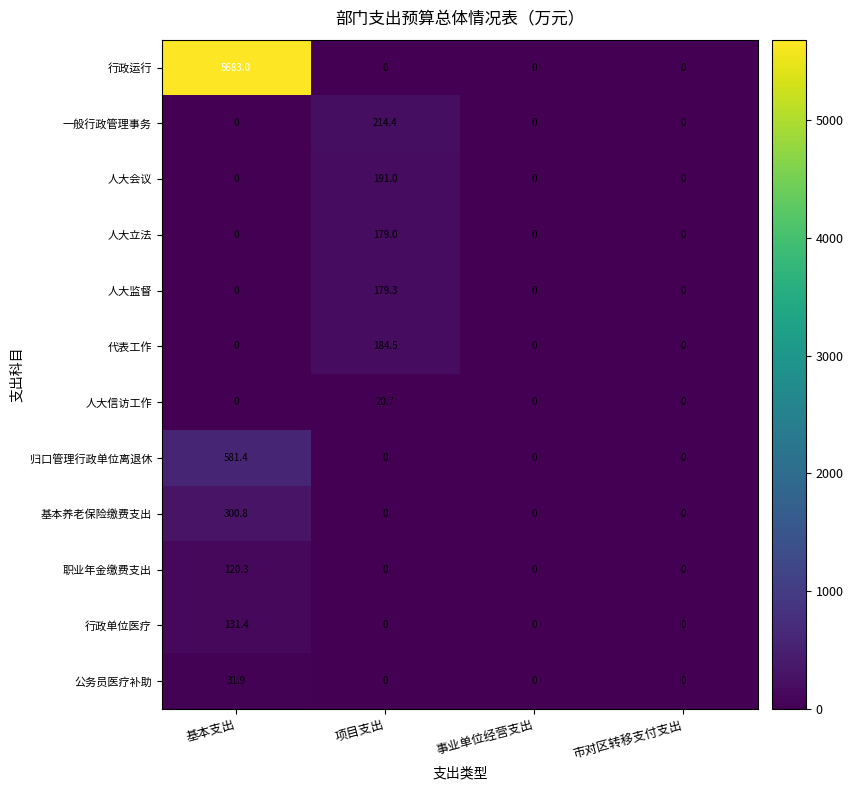

The 人大会议 series shows -71.4 at 事业单位经营支出. True or false?

False